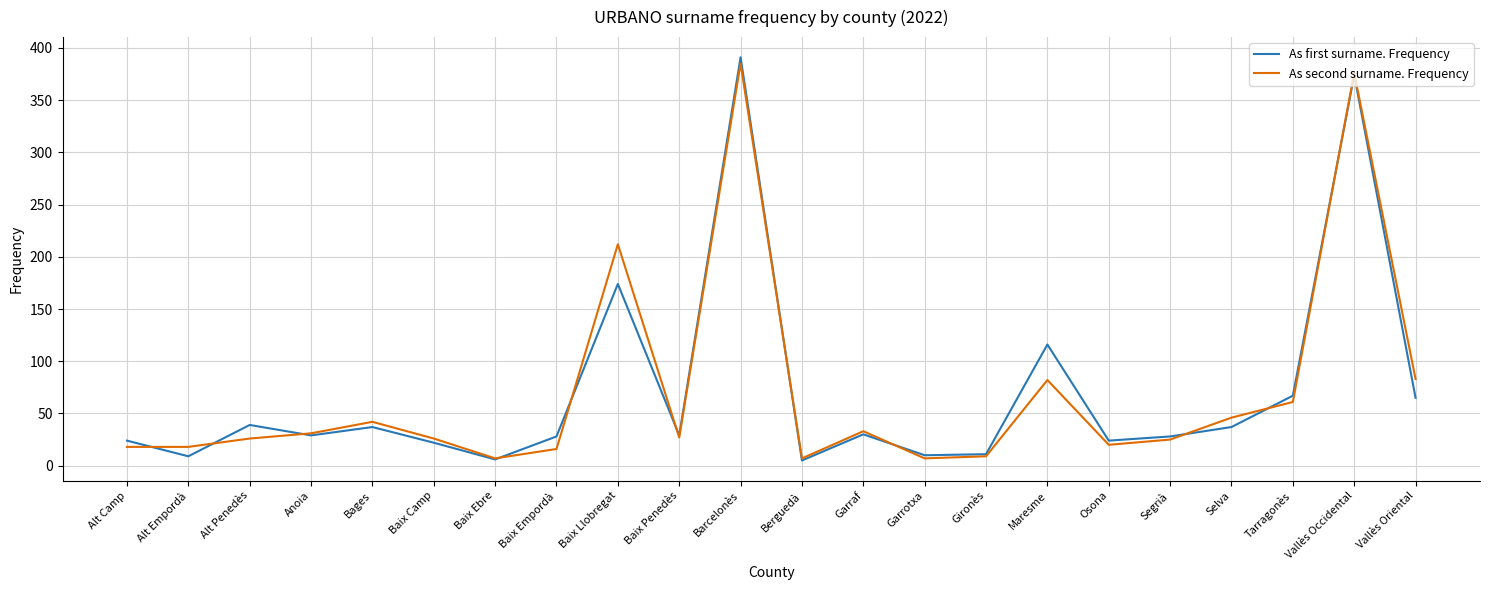

What is the average value of the As second surname. Frequency series?

71